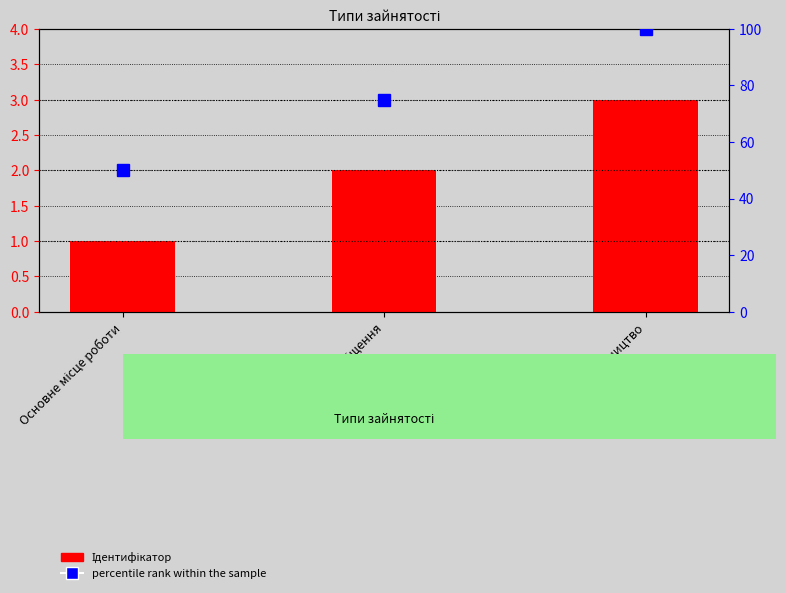

Reading left to right, list all the values displayed in this chart.

Ідентифікатор: 1	2	3
percentile rank within the sample: 50	75	100